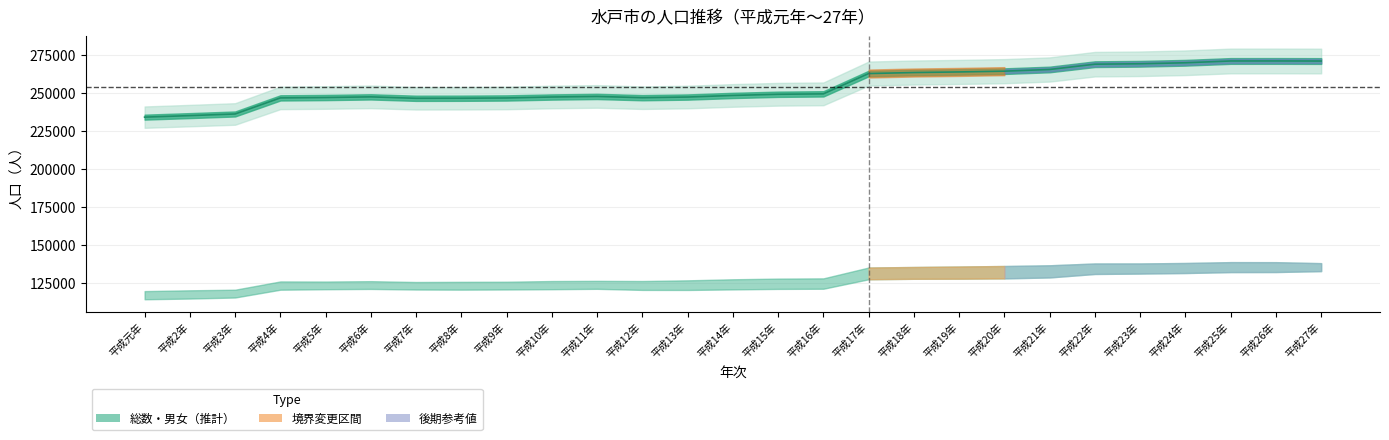

Is it true that the value at 平成3年 is 236039?

True